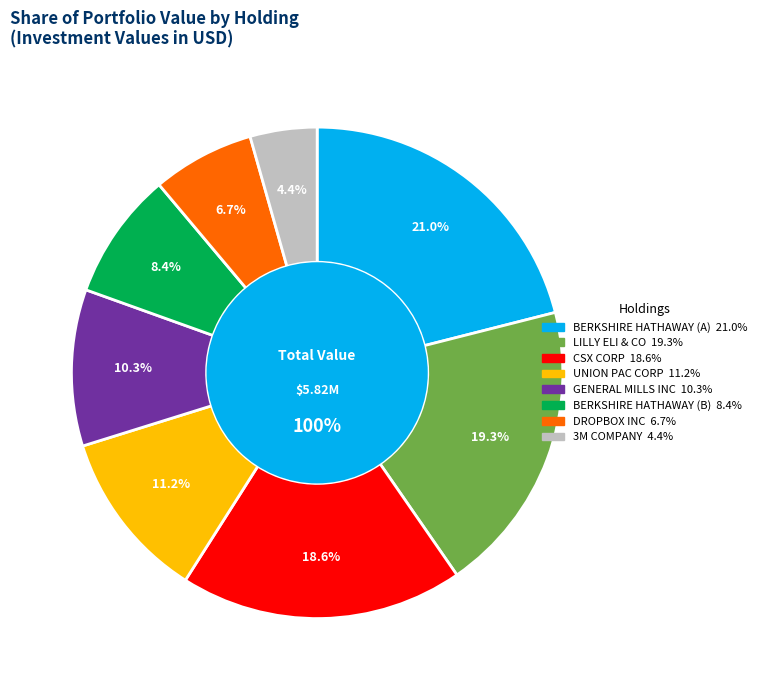

Is there any slice that represents more than half of the pie?

No